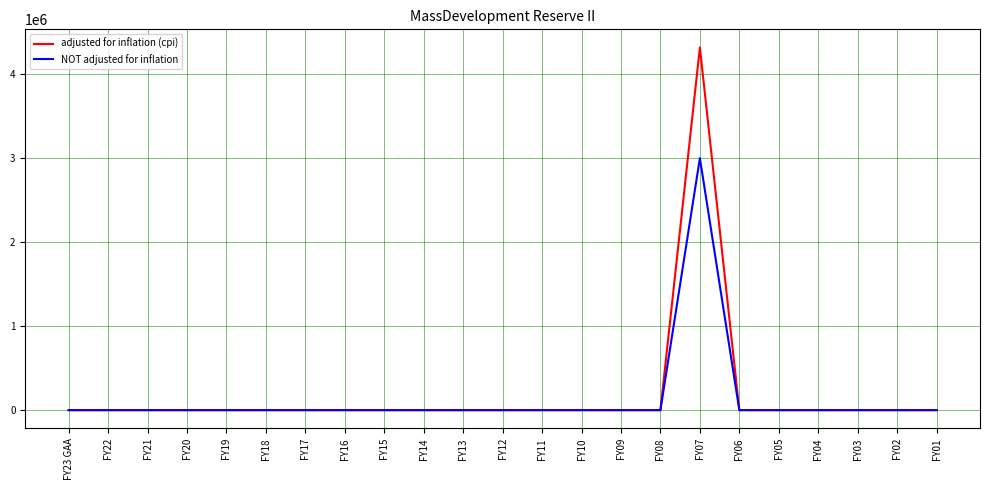

Which series has the largest range (max minus min)?

adjusted for inflation (cpi)